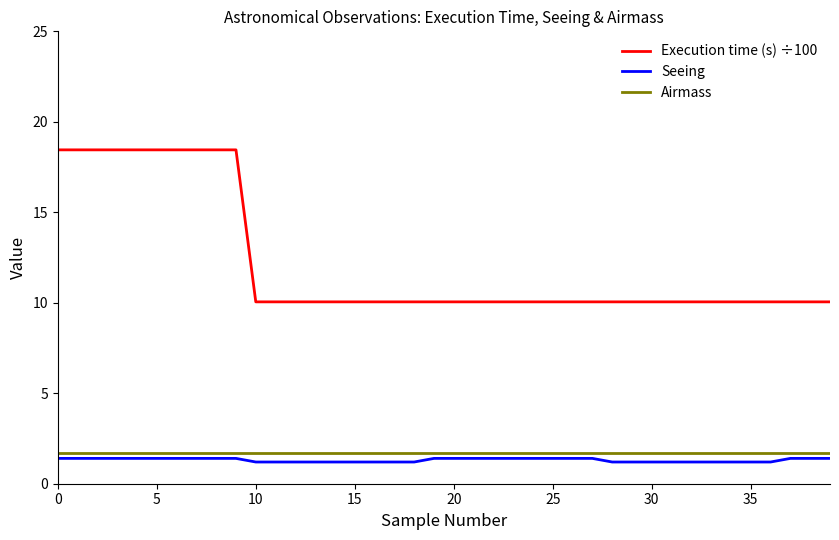

Which series has the largest total across all categories?

Execution time (s) ÷100